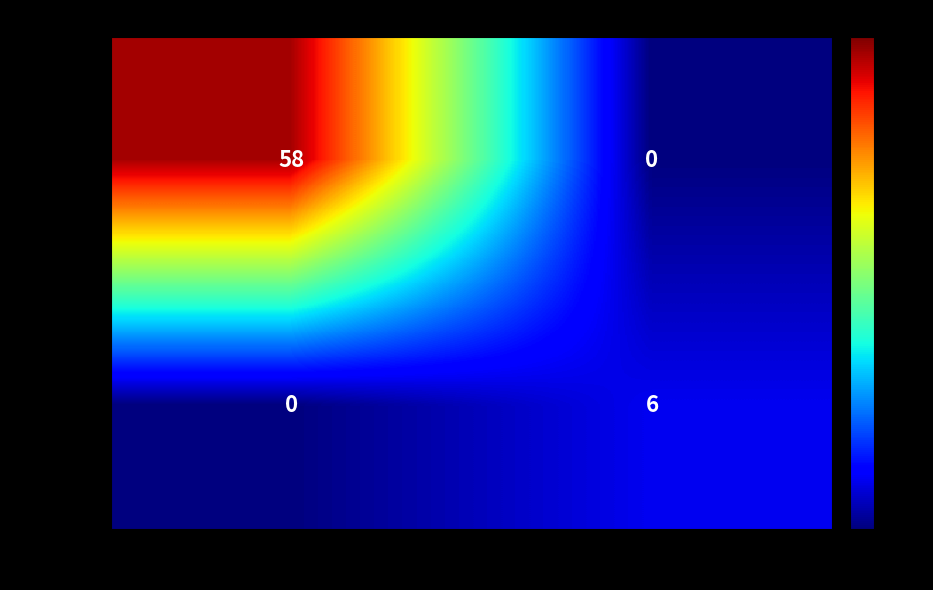

Which series has the widest spread of values?

9c5319ff